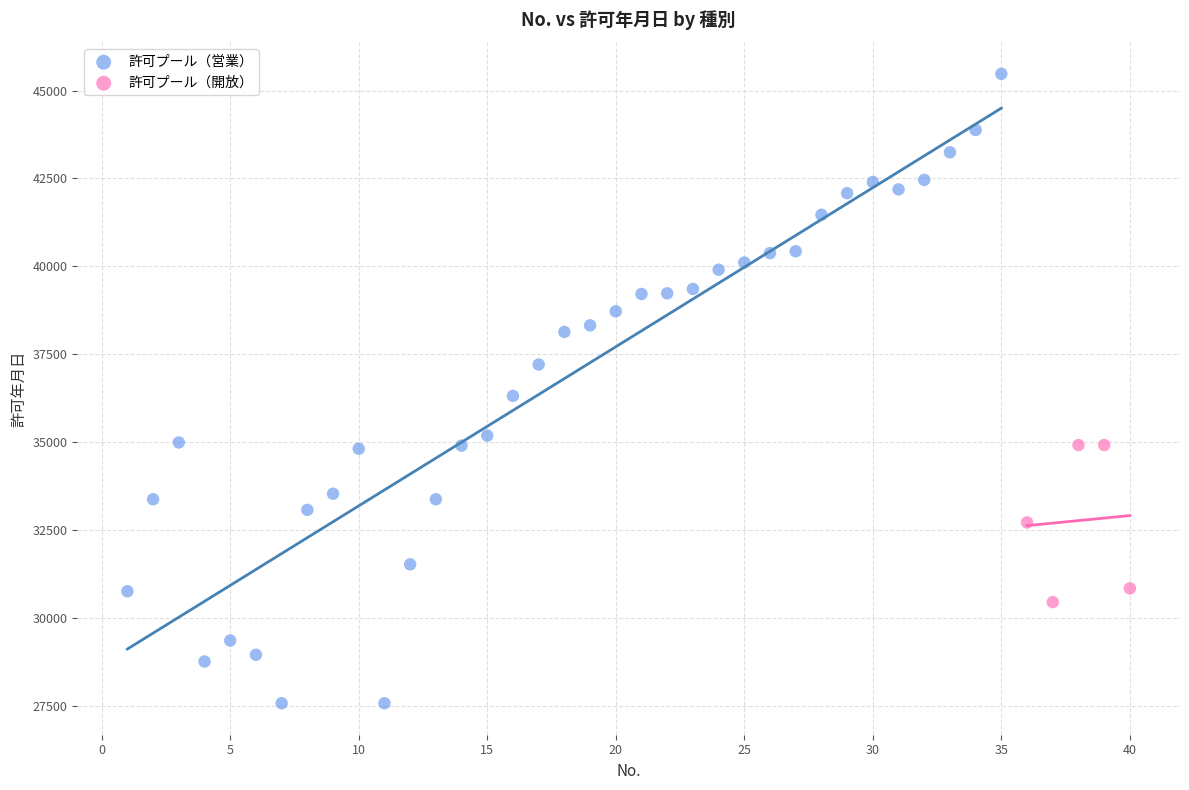

Which series reaches the minimum Y coordinate?

許可プール（営業）